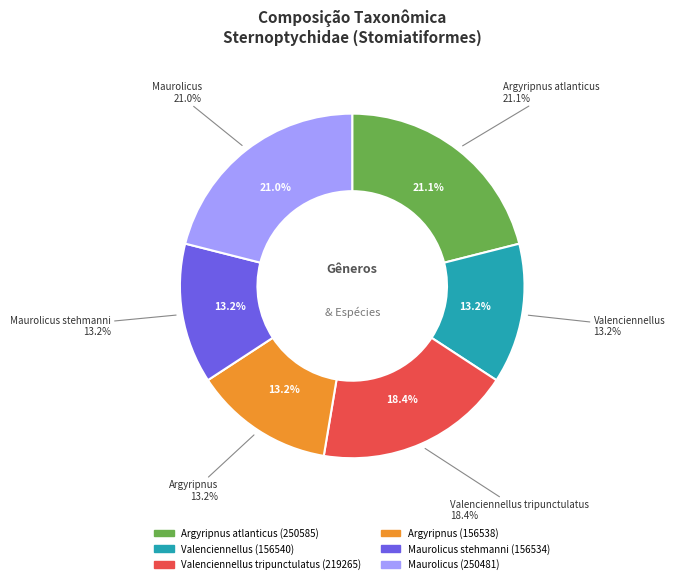

Combined, do Valenciennellus tripunctulatus and Valenciennellus account for over 50%?

No